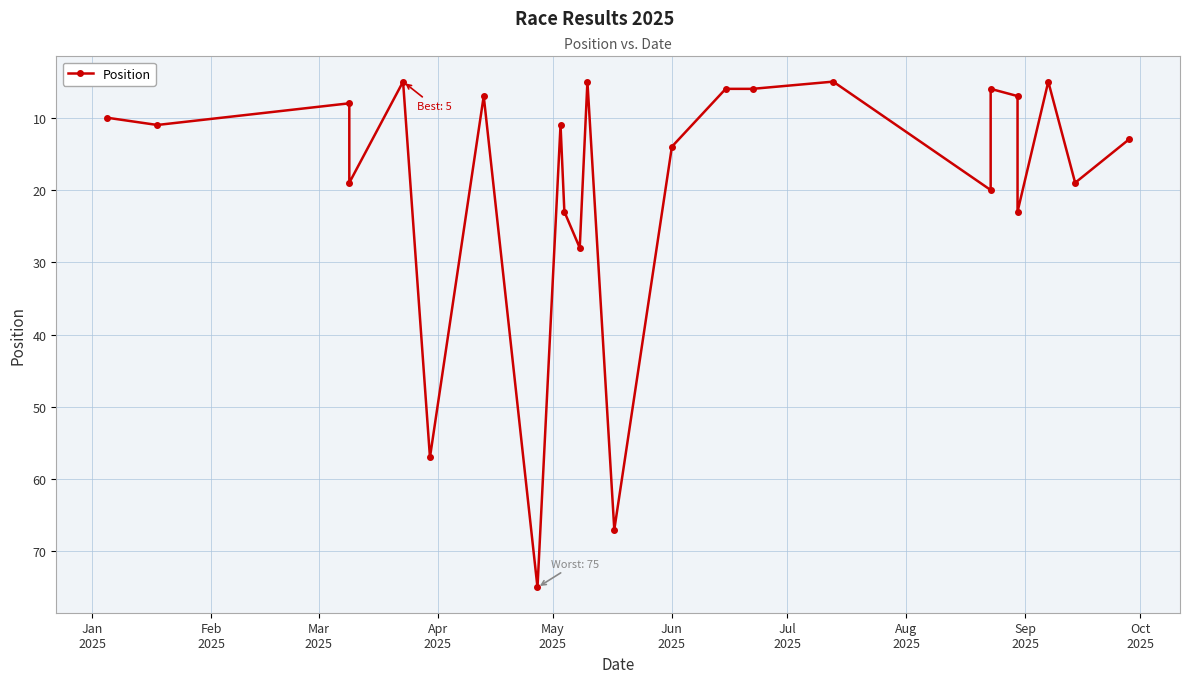

Reading right to left, what are all the values shown in this chart?

13	19	5	23	7	6	20	5	6	6	14	67	5	28	23	11	75	7	57	5	19	8	11	10